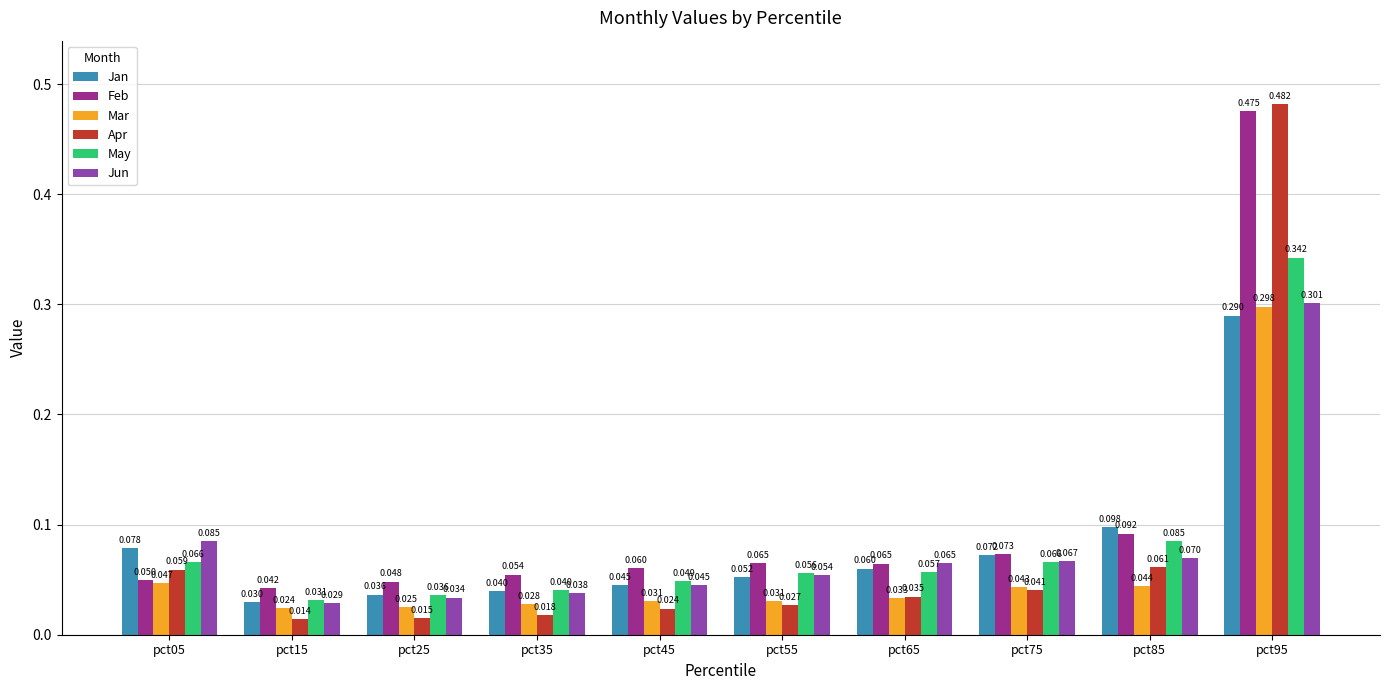

Which series has the widest spread of values?

Apr